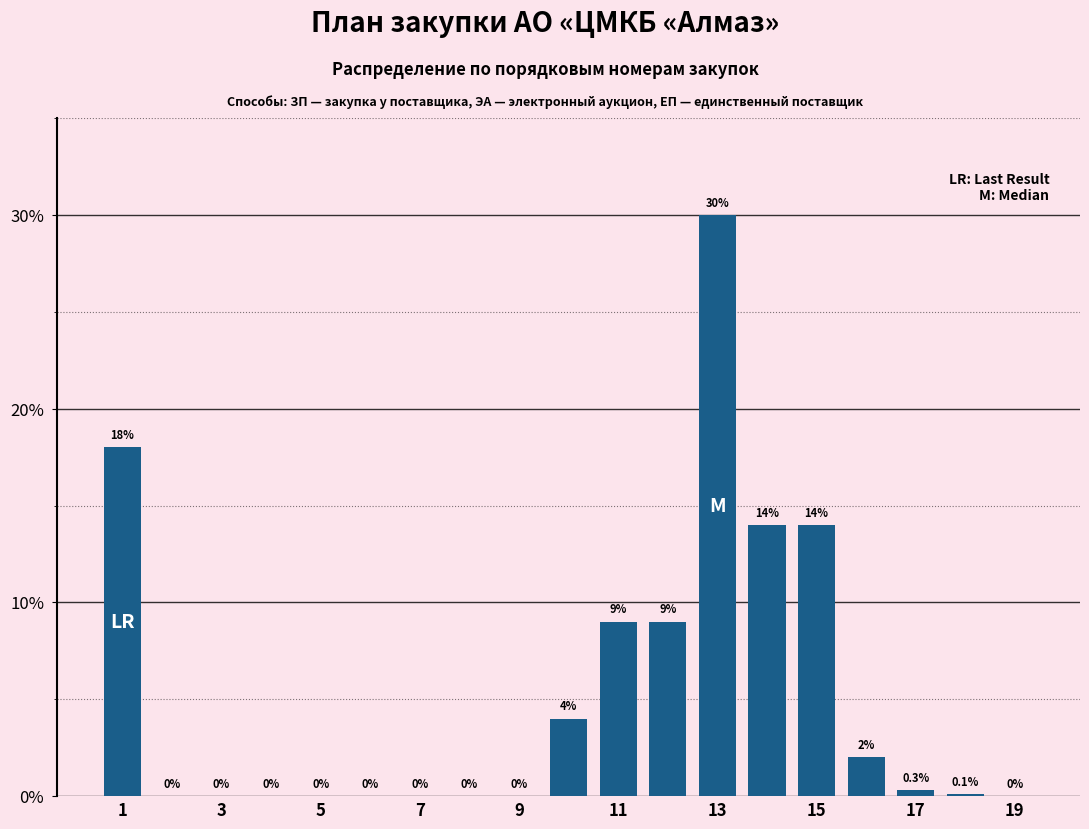

What is the maximum value shown in the chart?

30.0